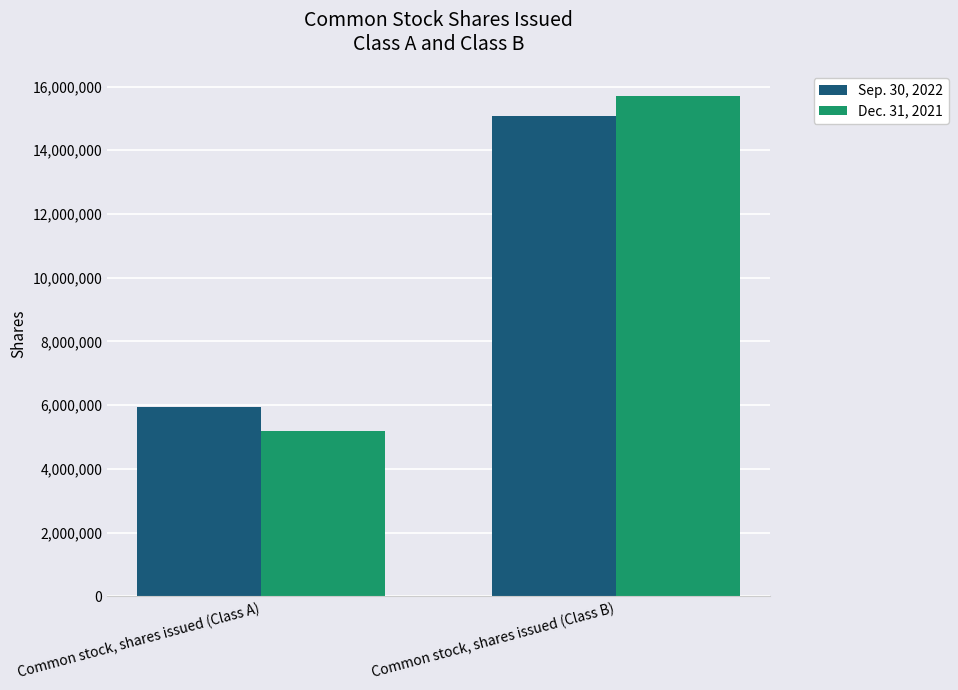

Rank the categories by Dec. 31, 2021 value from highest to lowest.

Common stock, shares issued (Class B), Common stock, shares issued (Class A)